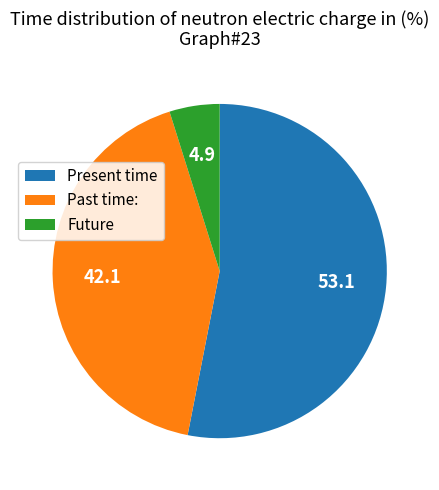

Between Past time: and Present time, which is larger?

Present time